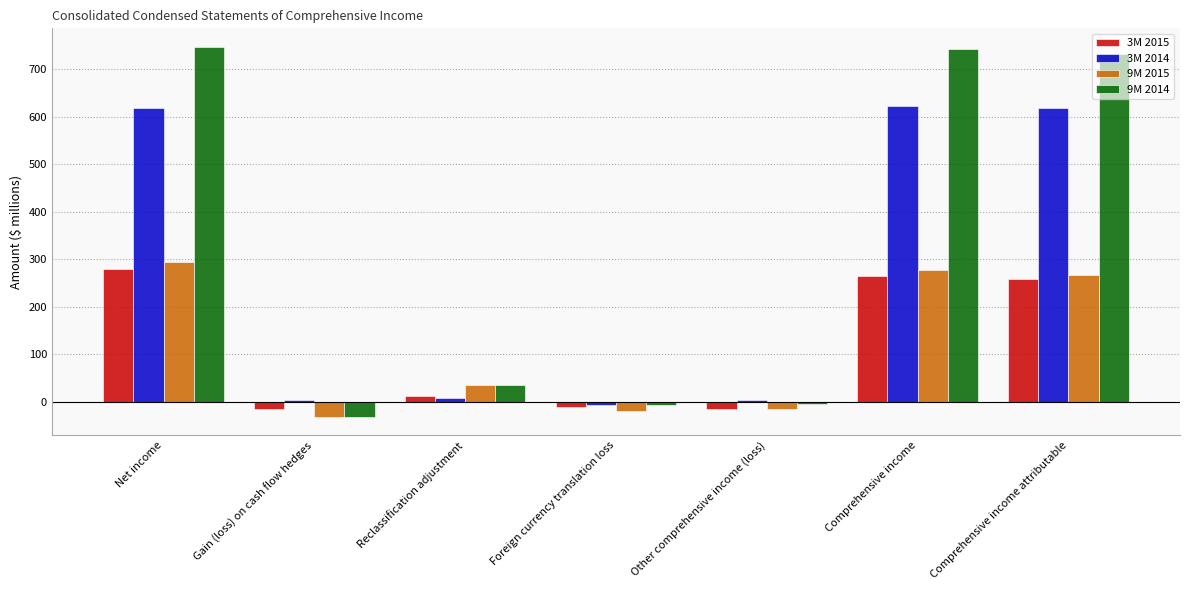

The value of 3M 2014 at Foreign currency translation loss is -7. True or false?

True